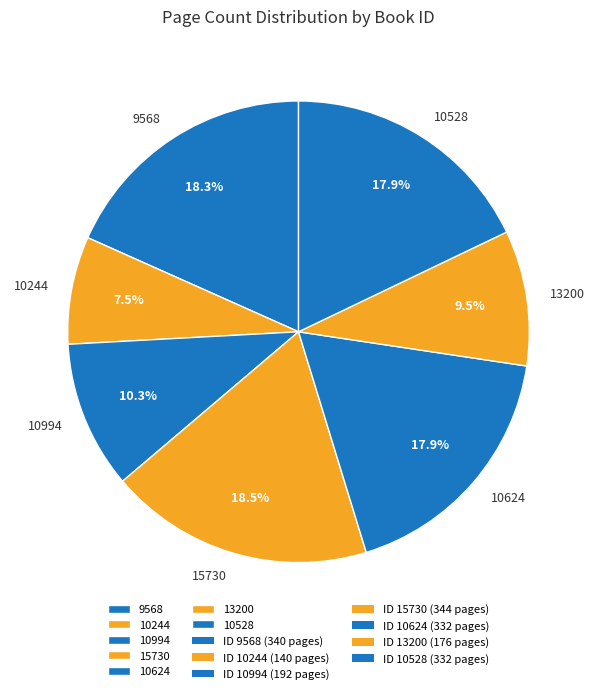

What percentage is the 10624 slice, to the nearest percent?

18%